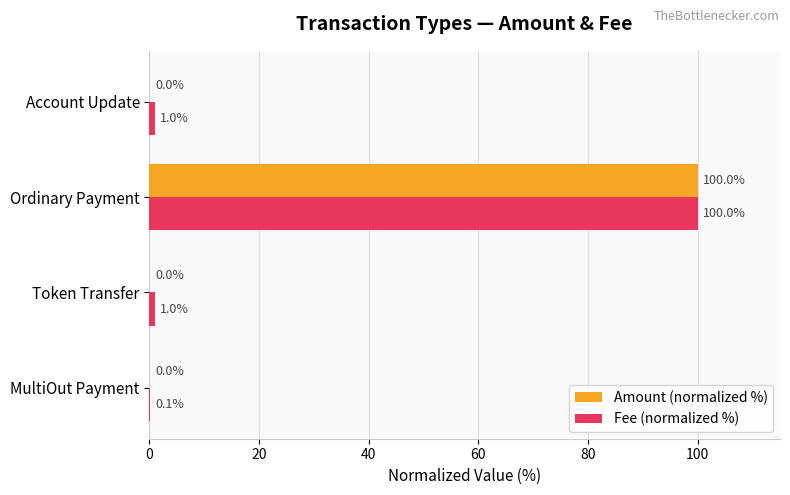

Read the Fee (normalized %) value at Token Transfer.

1.0